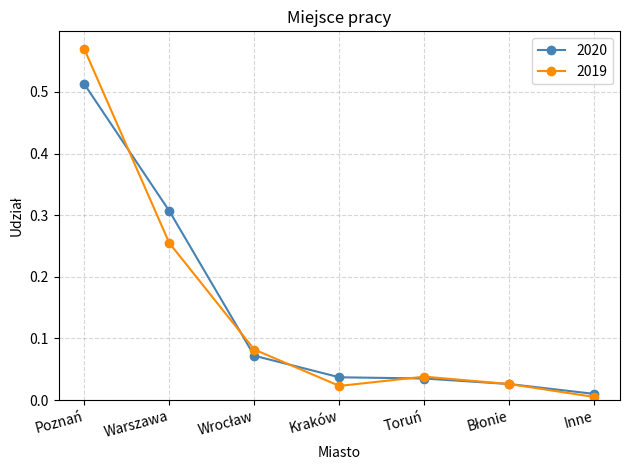

What is the label of the 1st point from the right?

Inne